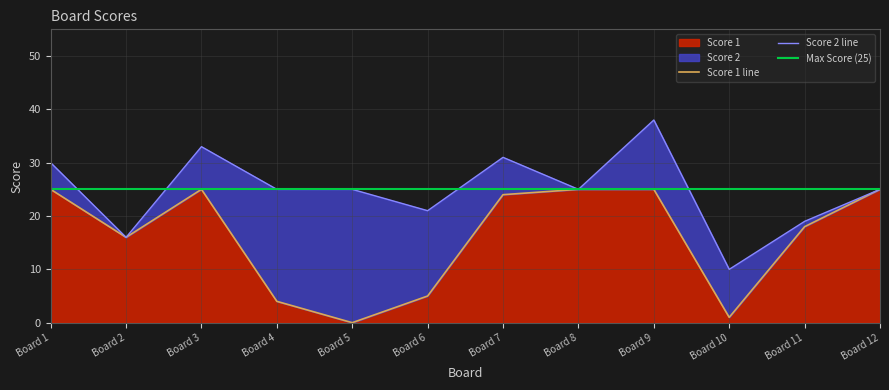

At which label is the value closest to 12?

Board 2